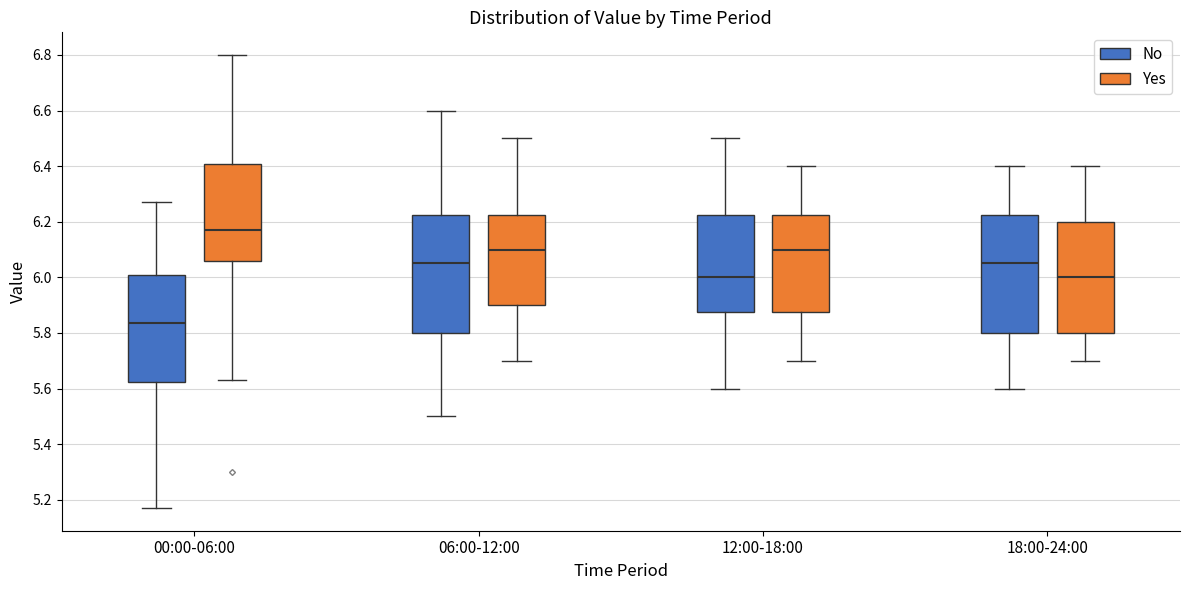

Which box's median line is the lowest?

00:00-06:00 (No)